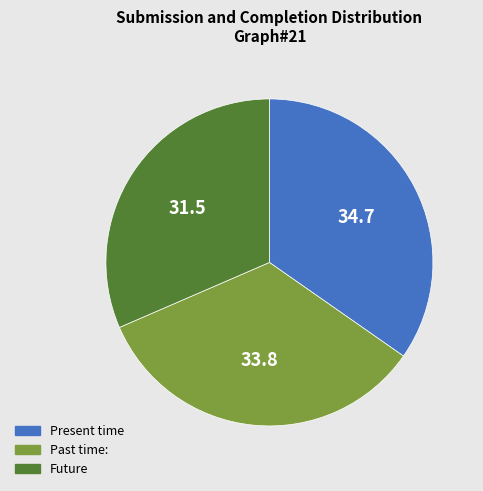

Which category has the biggest portion of the pie?

Present time